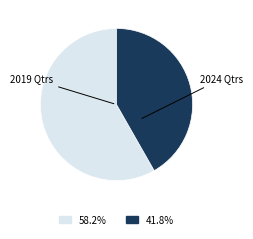

Is there any slice that represents more than half of the pie?

Yes